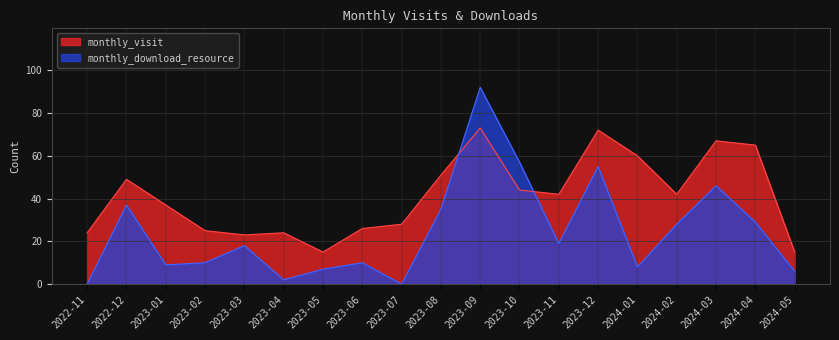

At which category is the sum across all series the highest?

2023-09